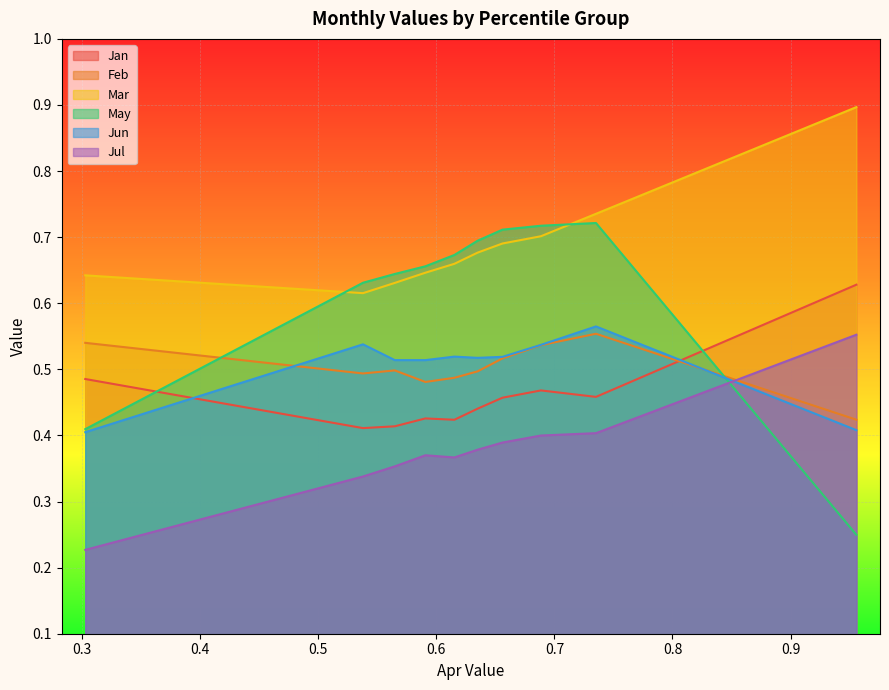

Which series has the largest total across all categories?

Mar